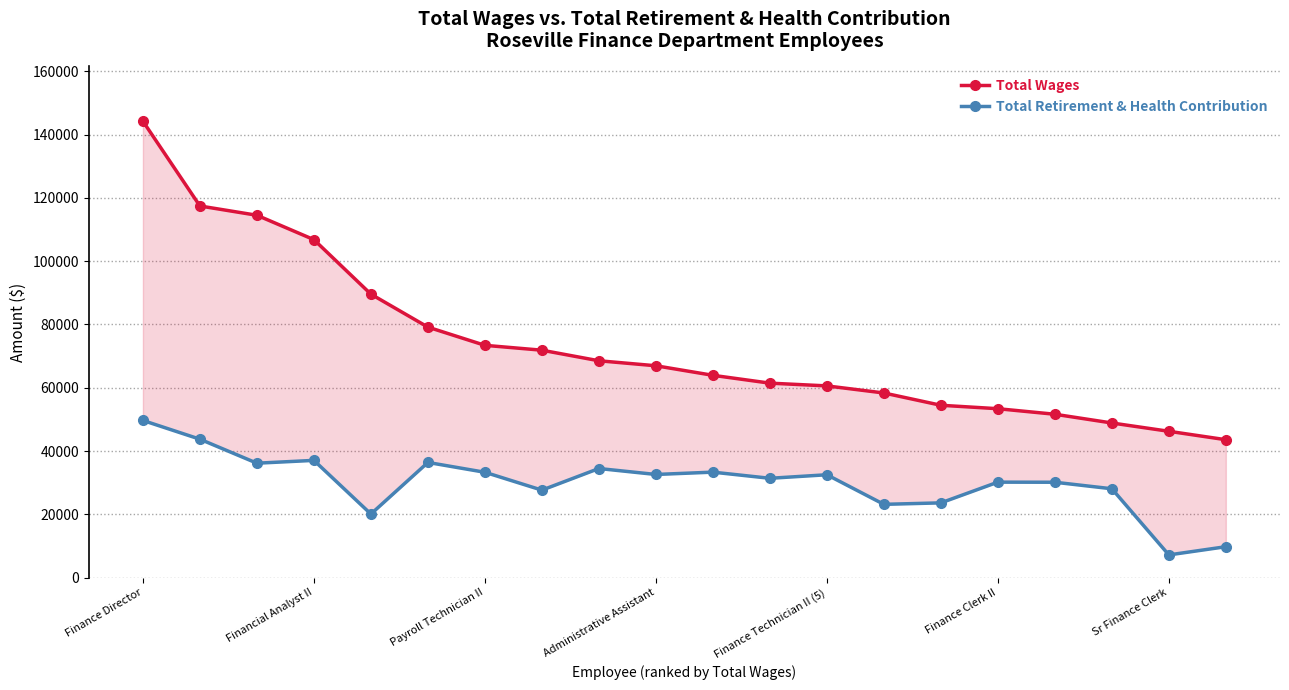

Which has a higher value, 15 or Financial Analyst II?

Financial Analyst II